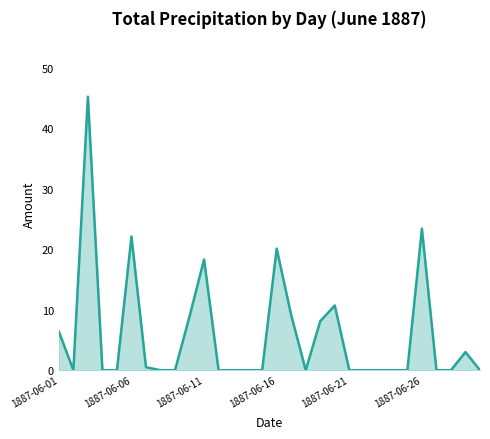

What is the difference between the maximum and minimum values?

45.2